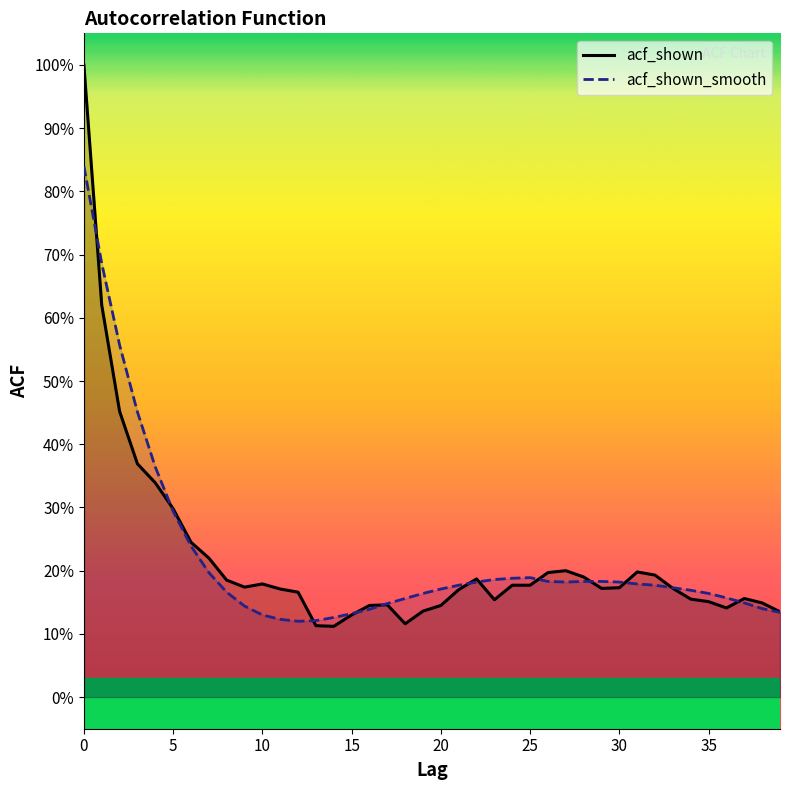

What is the label of the 27th point from the left?

26